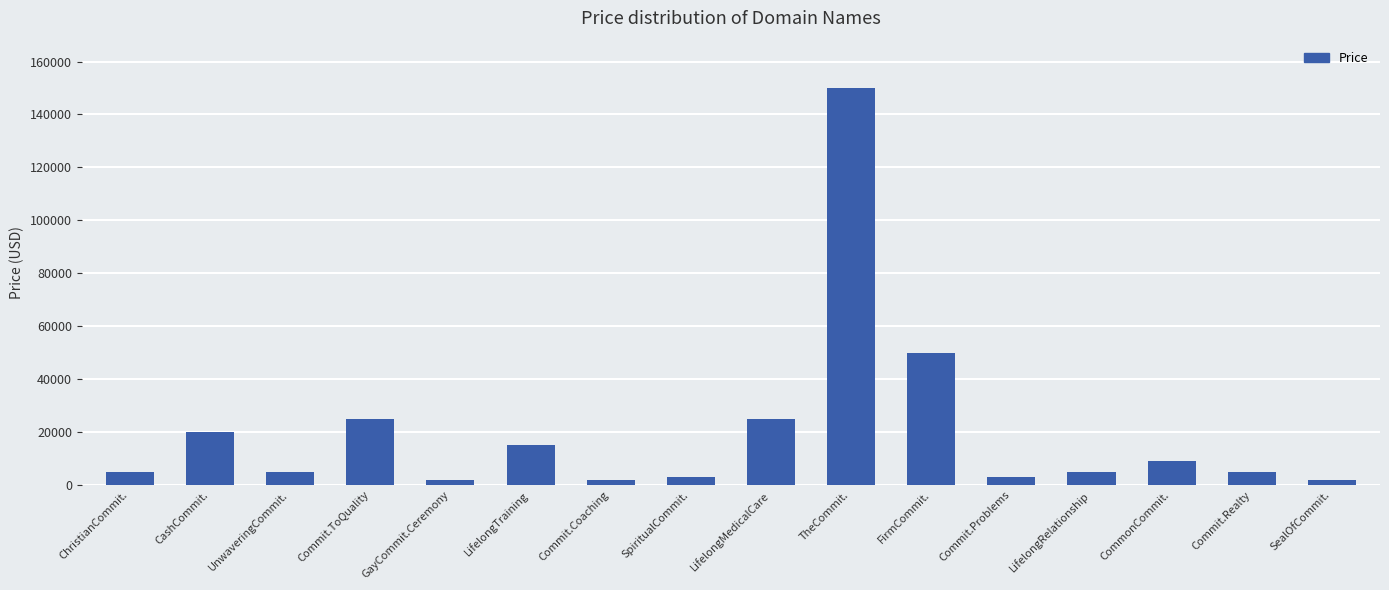

What is the label of the 14th bar from the left?

CommonCommit.